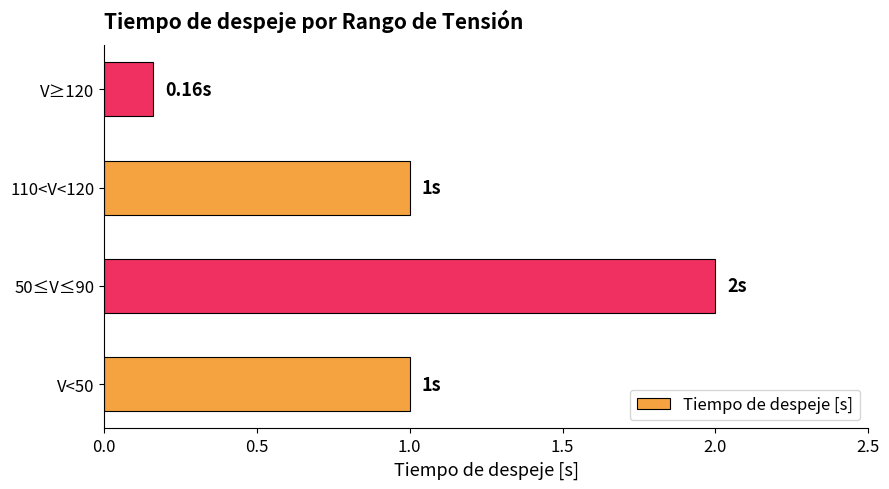

What is the change in value from V<50 to V≥120?

-0.8